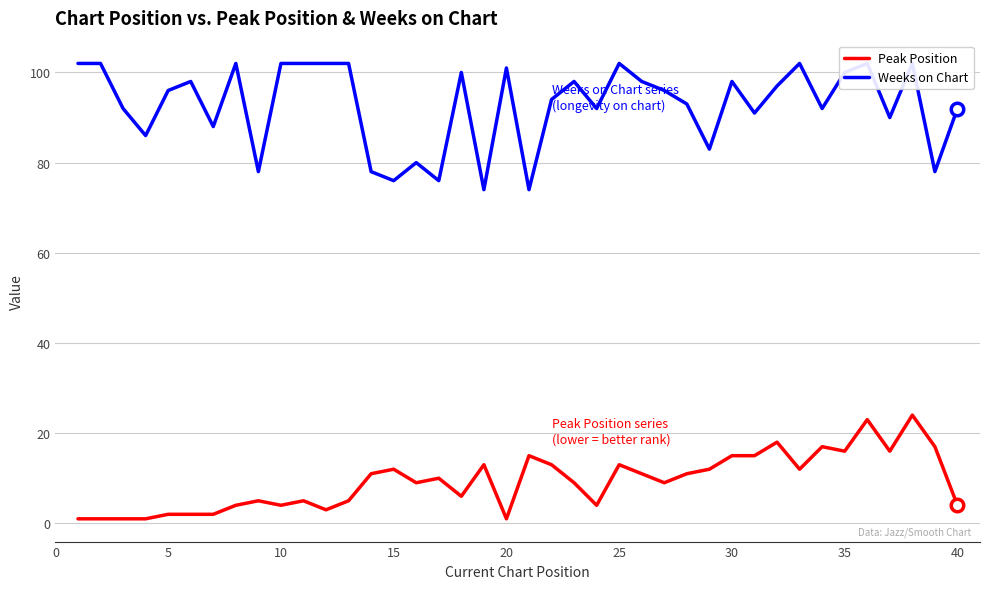

Which series has the largest range (max minus min)?

Weeks on Chart